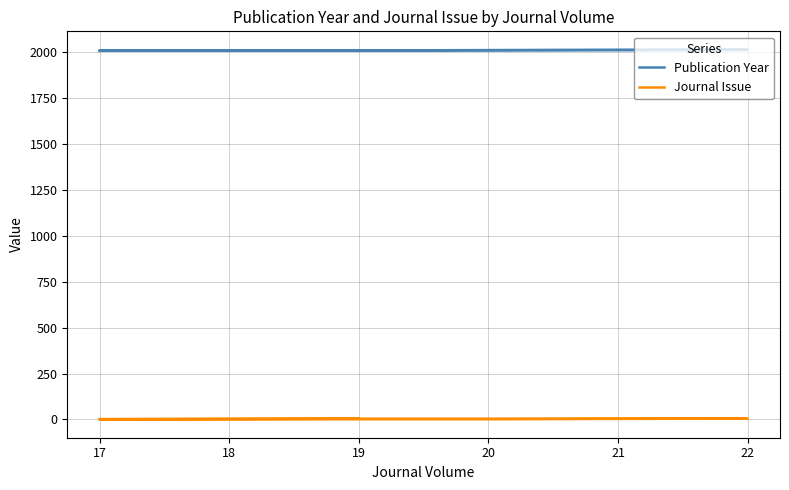

Is the value of Journal Issue at 17 greater than the value of Publication Year at 17?

No